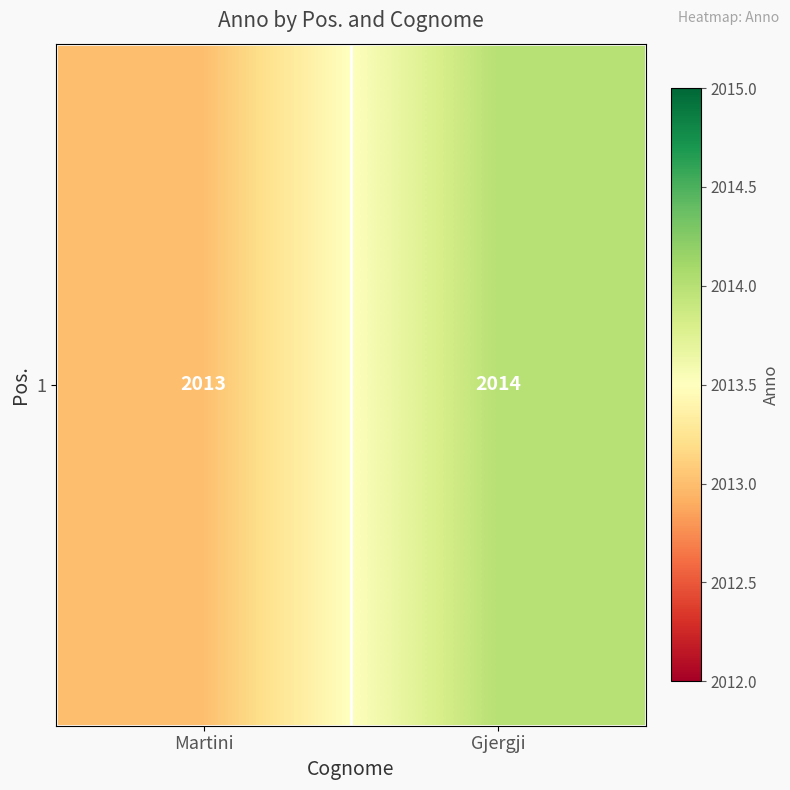

Rank the categories by value from highest to lowest.

Gjergji, Martini